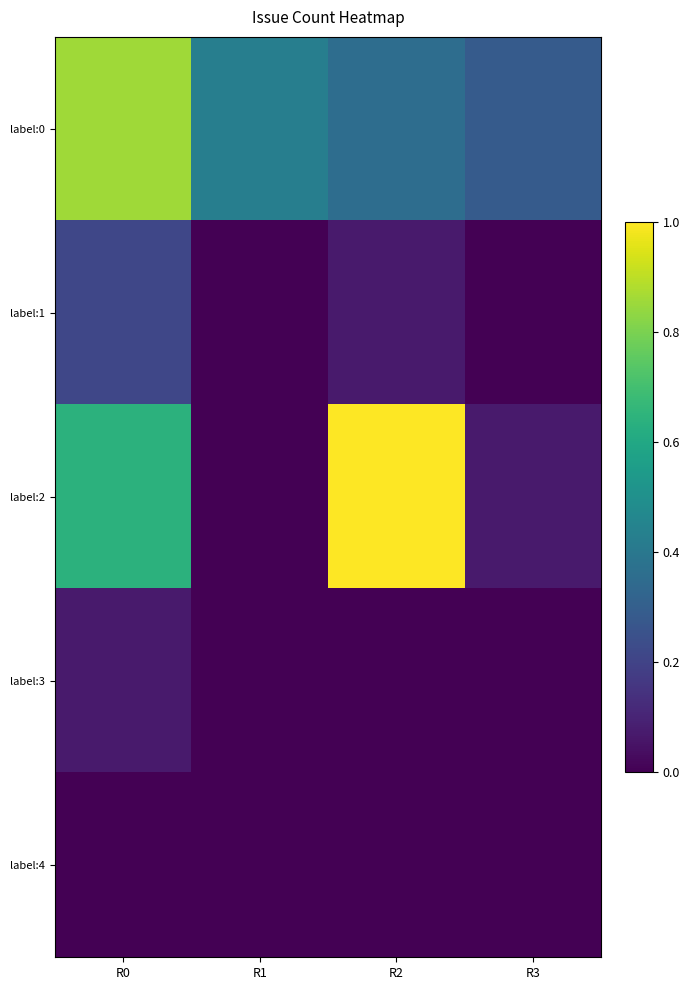

How many data points does each series have?

4